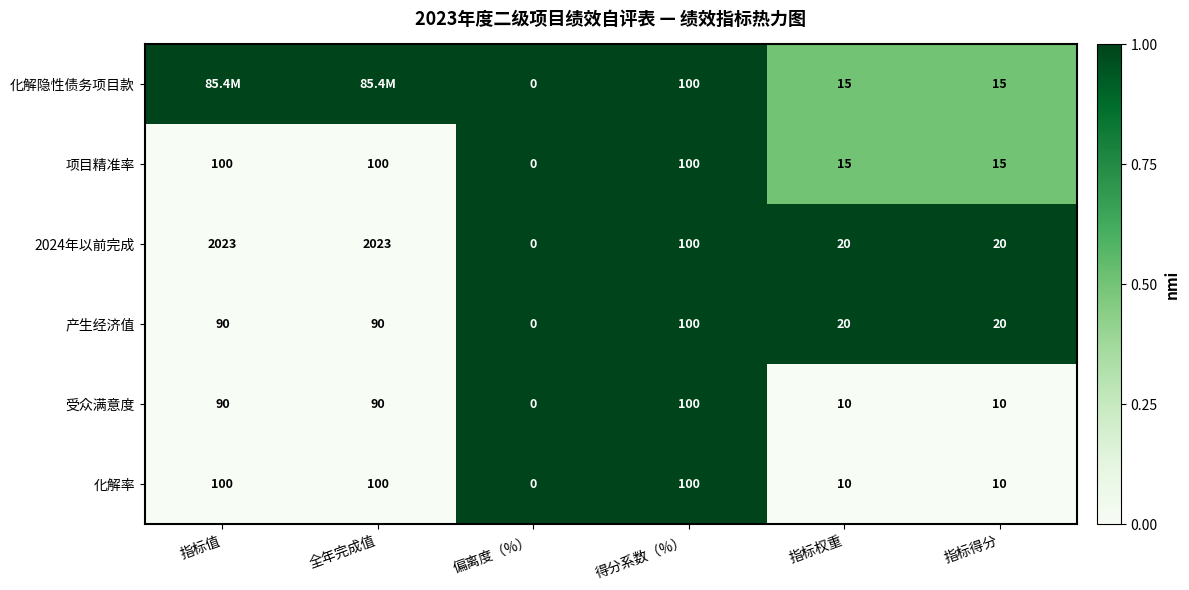

Which label corresponds to the smallest value in the chart?

指标值